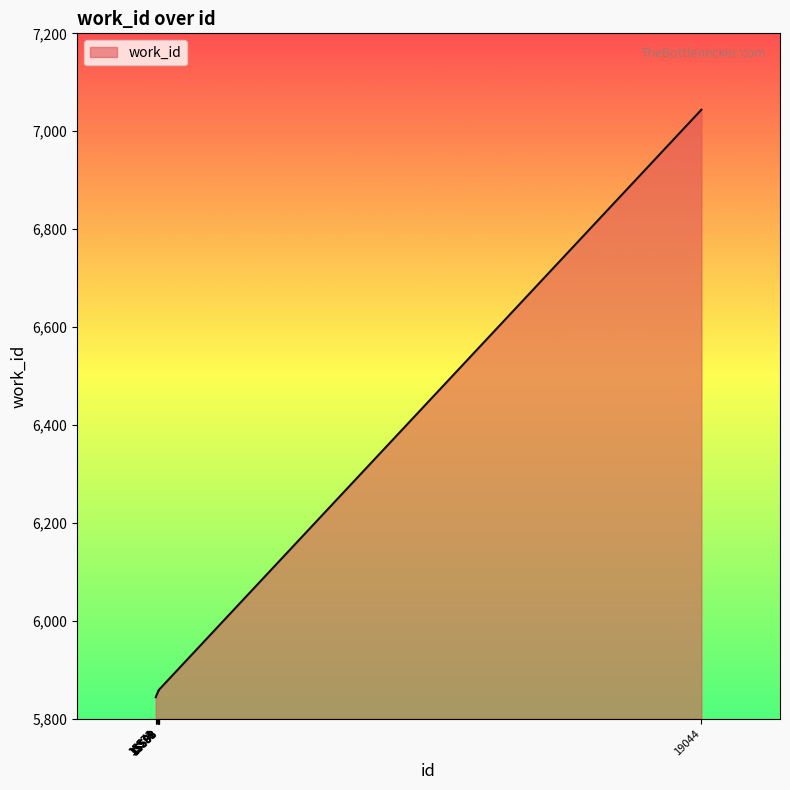

How many lines are shown in the chart?

1